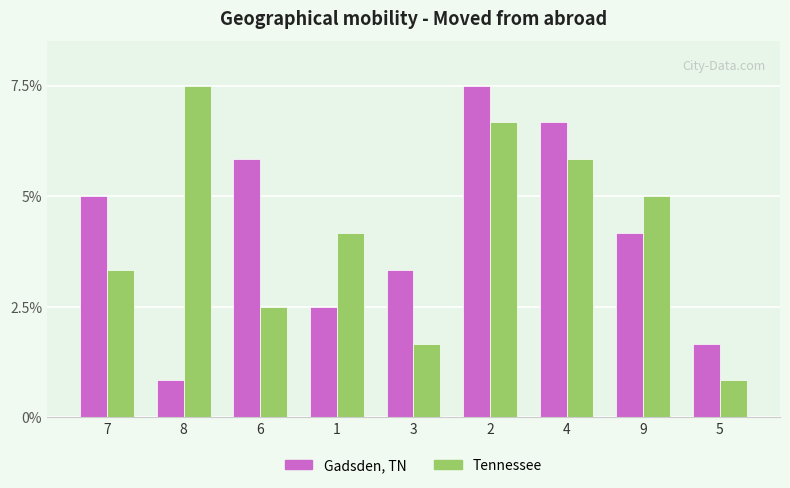

At which category is the sum across all series the highest?

2